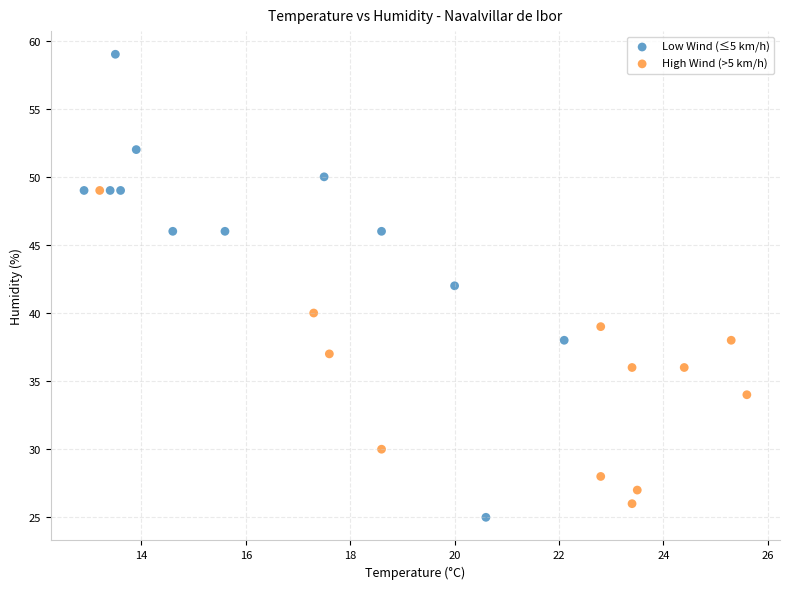

Which series has the largest Y range (max minus min)?

Low Wind (≤5 km/h)